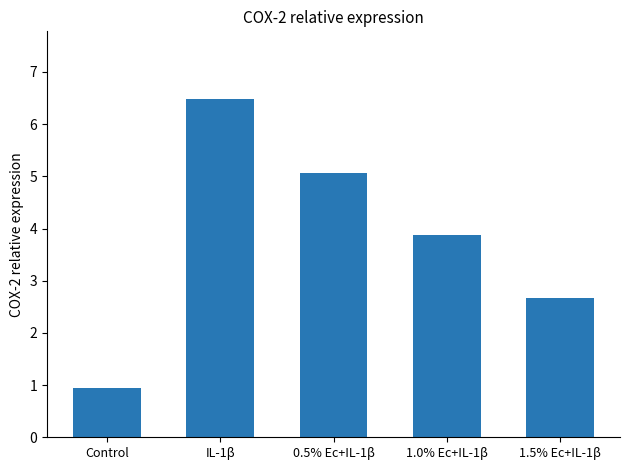

How many data points does each series have?

5